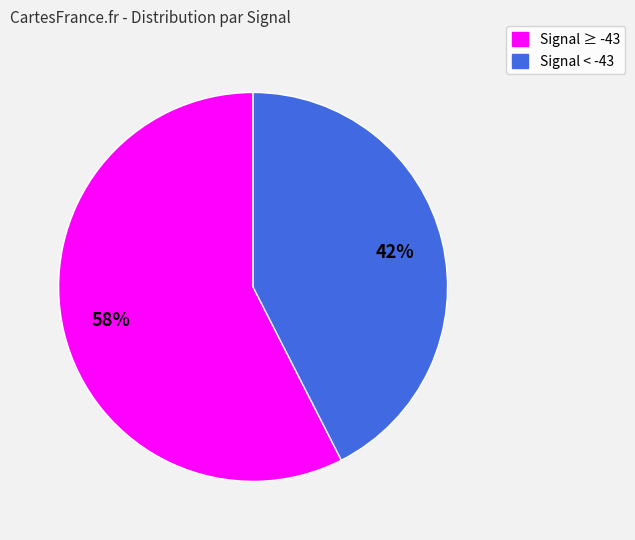

Is there any slice that represents more than half of the pie?

Yes